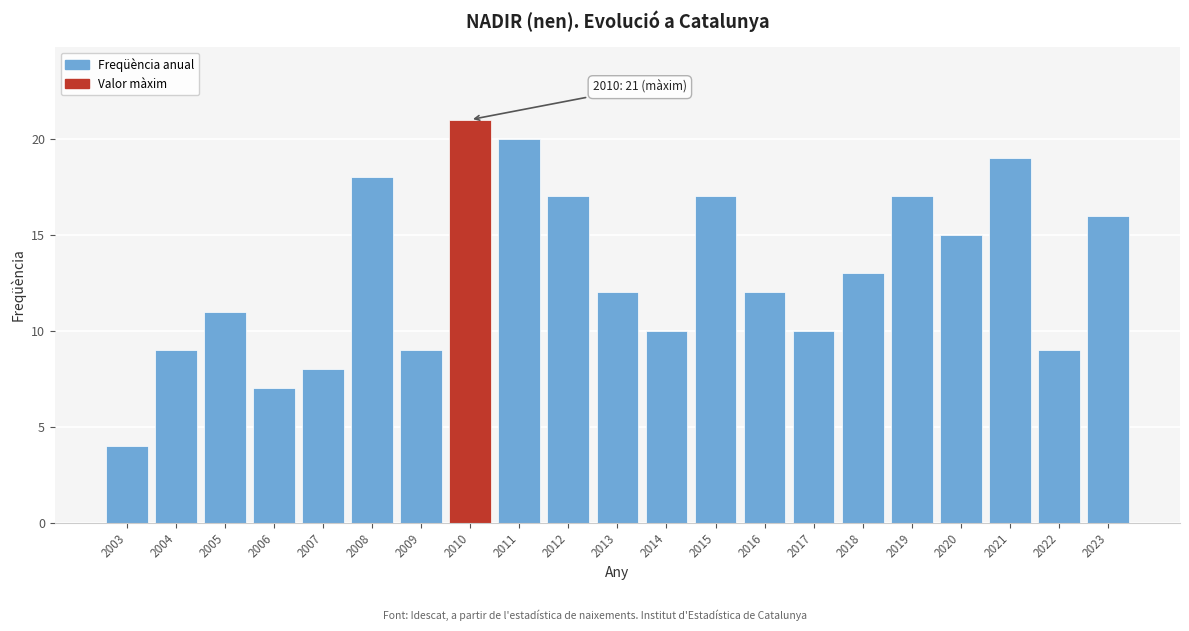

Reading right to left, what are all the values shown in this chart?

2023=16	2022=9	2021=19	2020=15	2019=17	2018=13	2017=10	2016=12	2015=17	2014=10	2013=12	2012=17	2011=20	2010=21	2009=9	2008=18	2007=8	2006=7	2005=11	2004=9	2003=4